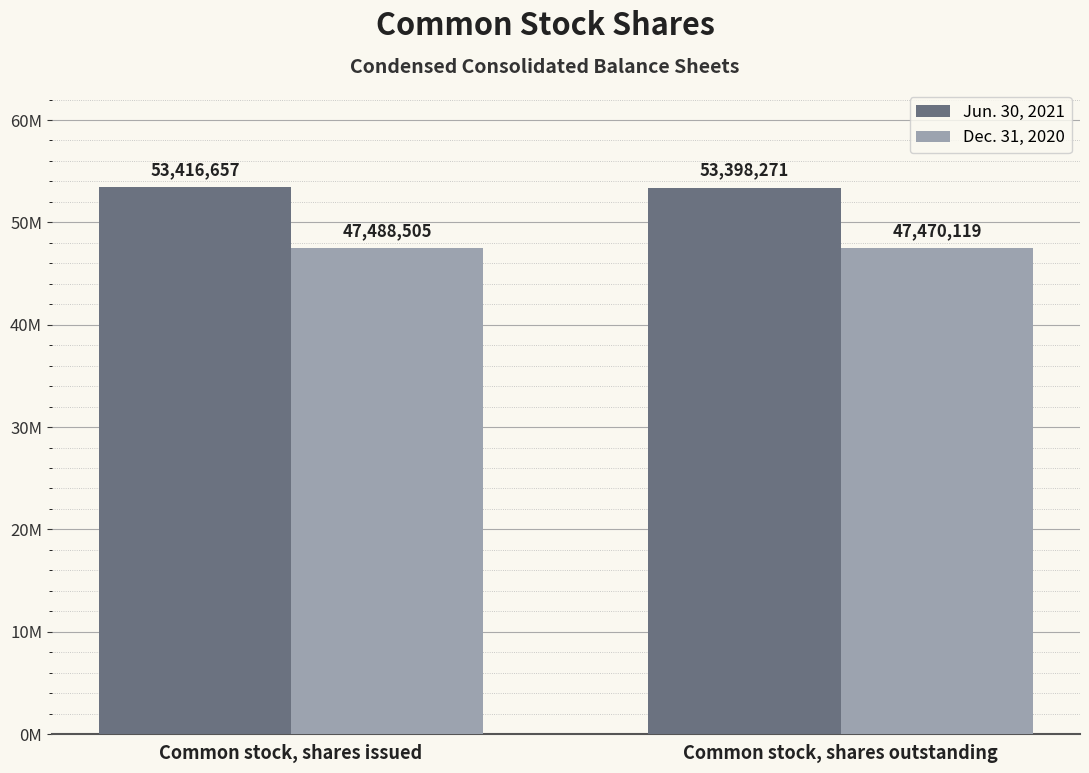

What are all the series names shown in the legend?

Jun. 30, 2021, Dec. 31, 2020